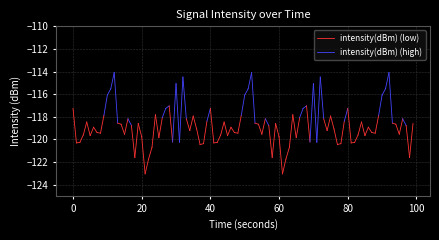

Is it true that intensity(dBm) (low) equals -196.9 at 0?

False